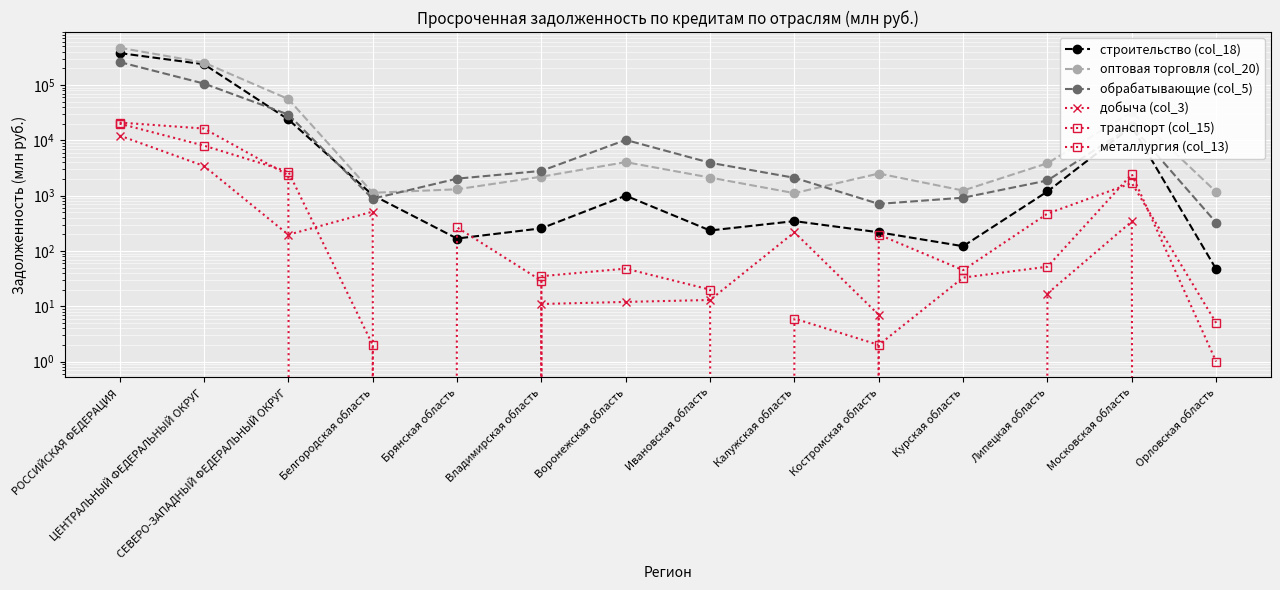

At which category does обрабатывающие (col_5) reach its first local peak?

Воронежская область